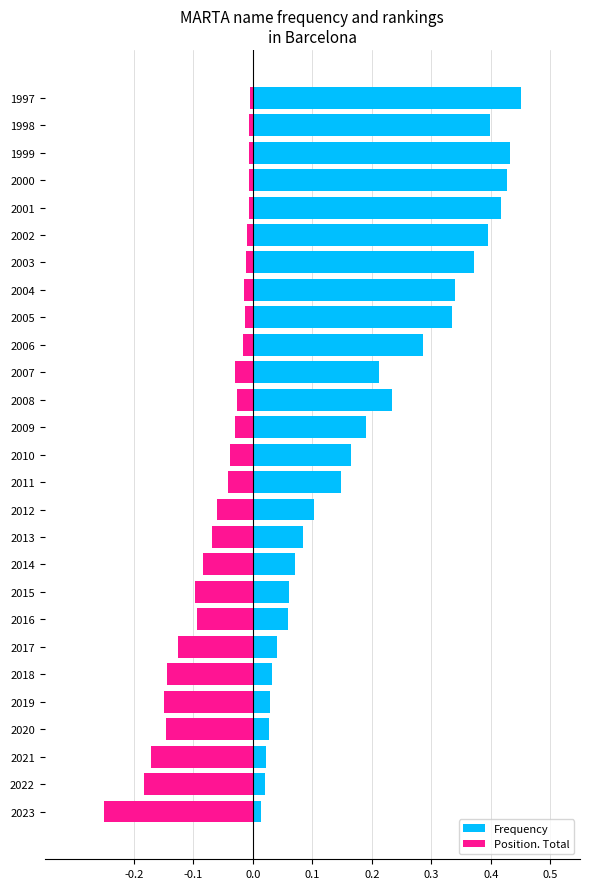

Rank the series at 2008 from highest to lowest value.

Frequency, Position. Total